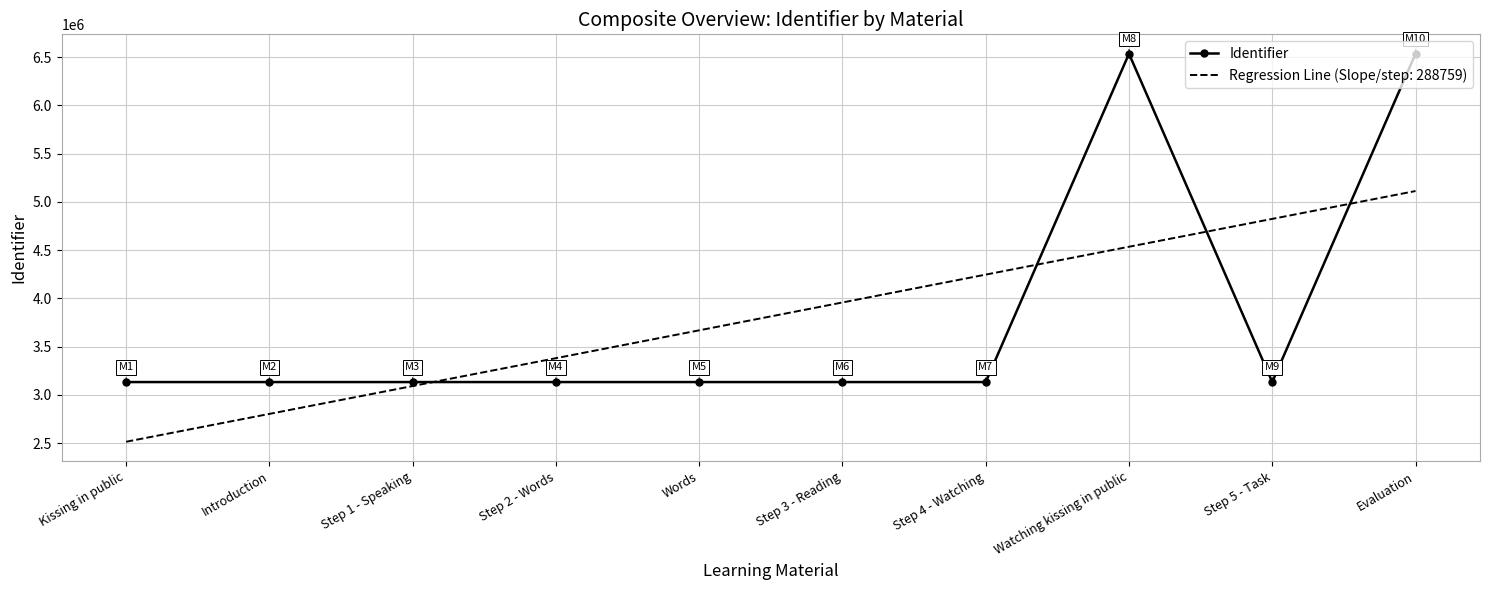

Rank the categories by Regression Line (Slope/step: 288759) value from highest to lowest.

Evaluation, Step 5 - Task, Watching kissing in public, Step 4 - Watching, Step 3 - Reading, Words, Step 2 - Words, Step 1 - Speaking, Introduction, Kissing in public